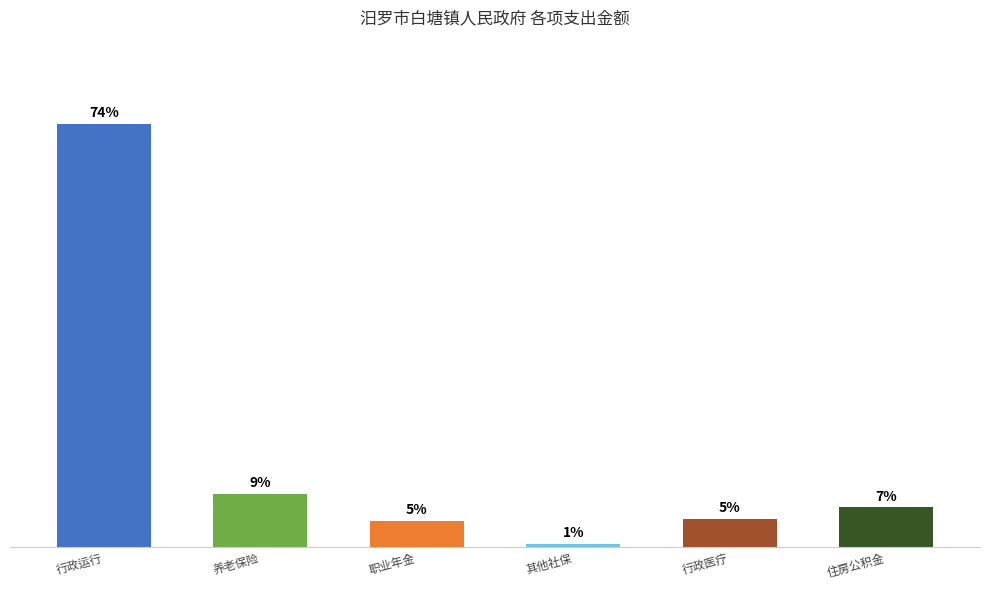

Does the chart contain any negative values?

No